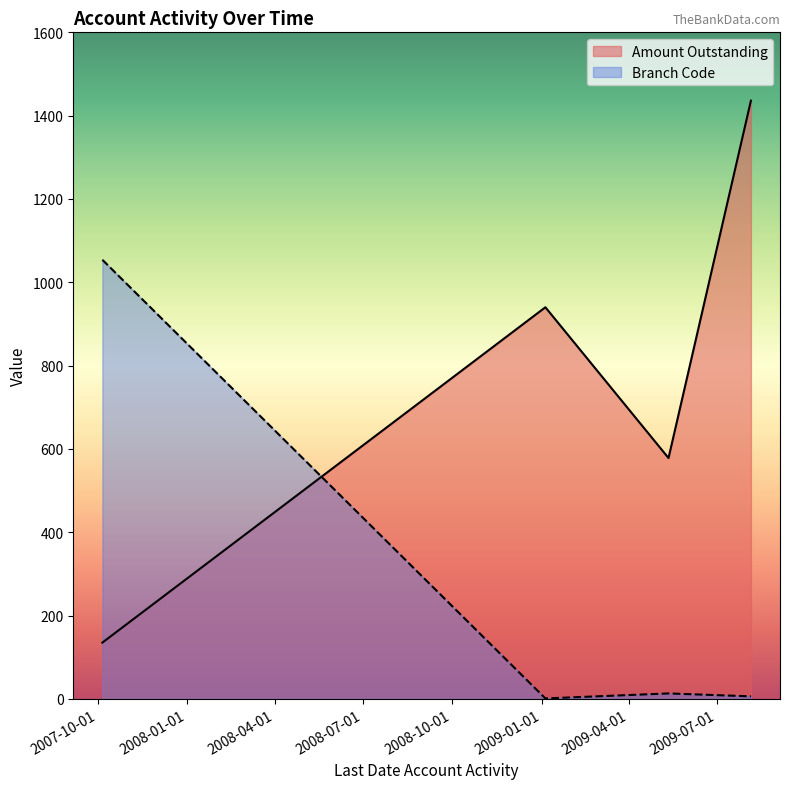

What is the difference between the second highest and minimum values in the Branch Code series?

12.0